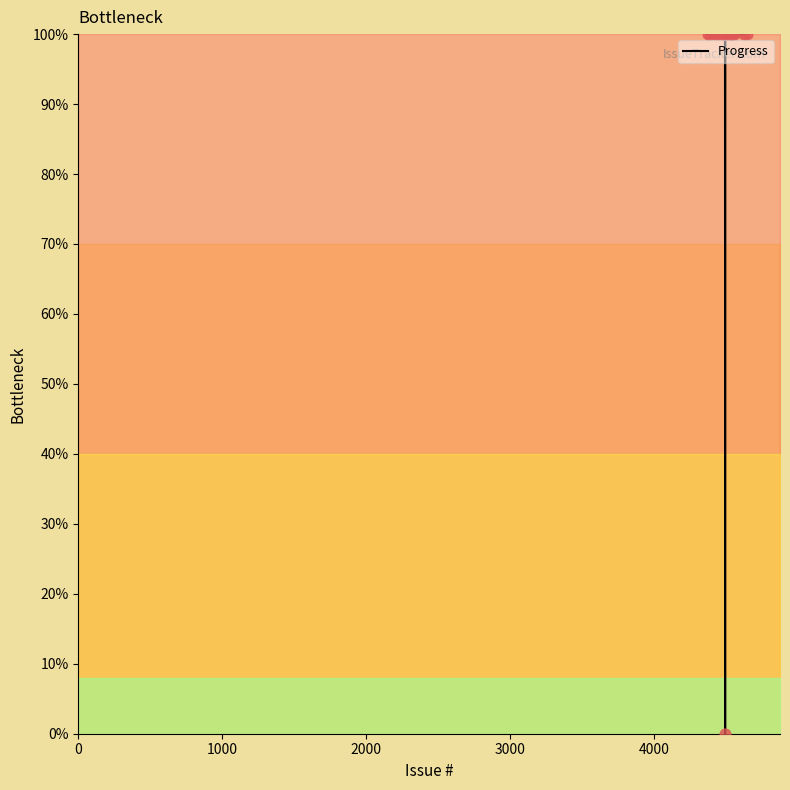

What is the maximum value shown in the chart?

100